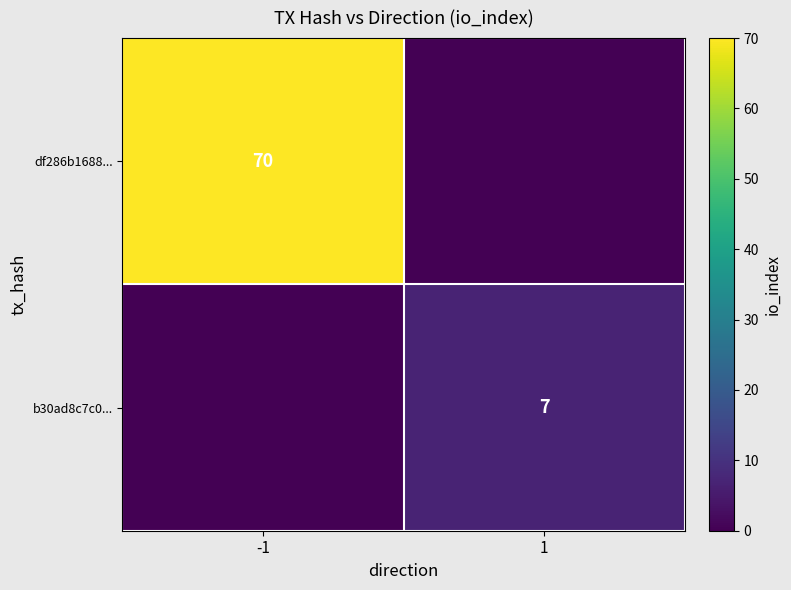

True or false: b30ad8c7c0... has a value of 11 at 1.

False